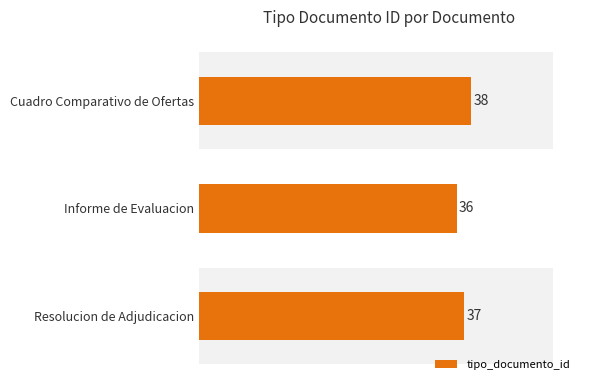

What is the value of the 3rd bar from the left?

37